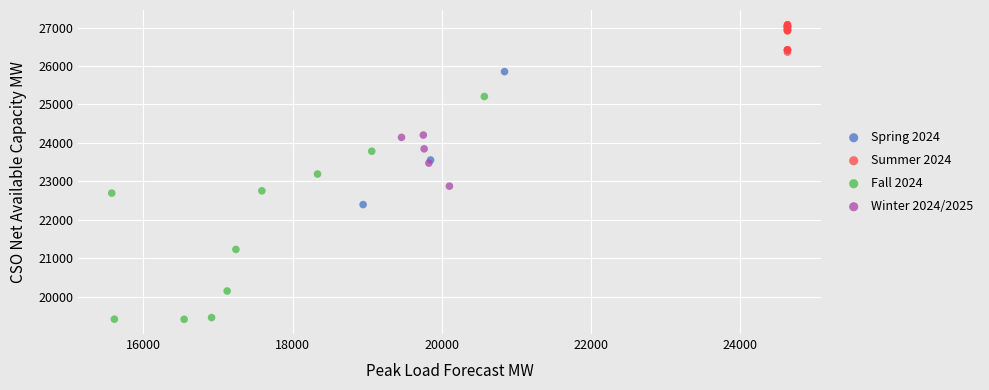

Which series reaches the maximum Y coordinate?

Summer 2024